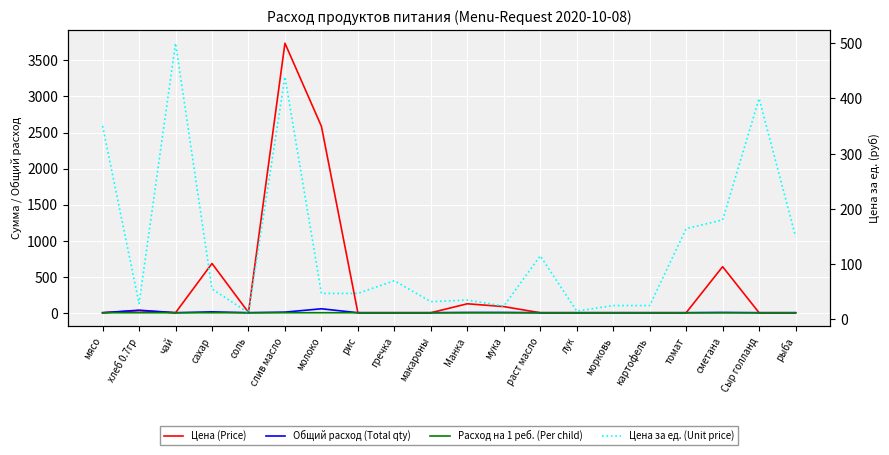

List the series in order of their peak value, lowest first.

Расход на 1 реб. (Per child), Общий расход (Total qty), Цена за ед. (Unit price), Цена (Price)